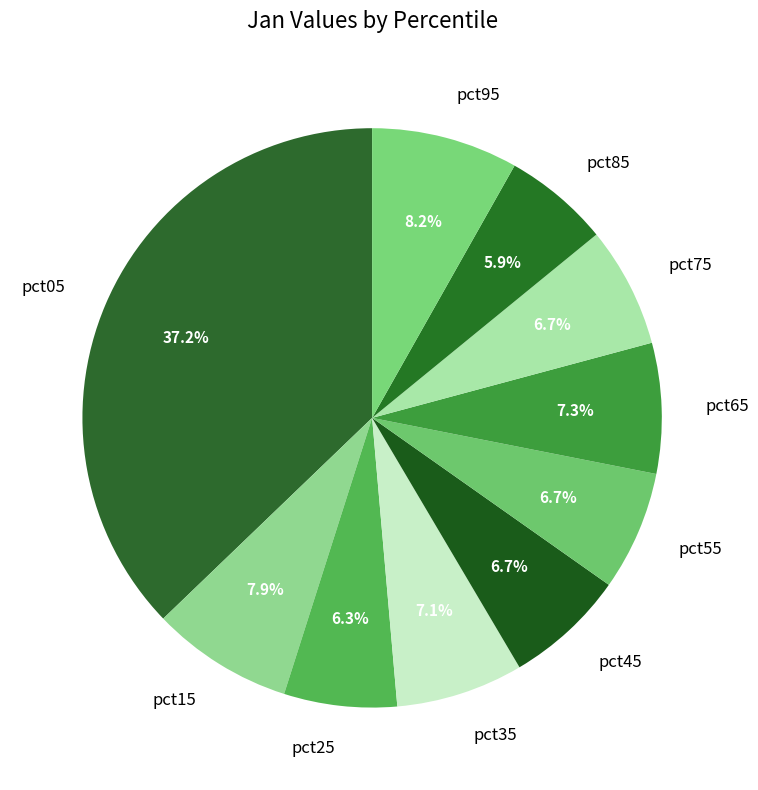

How many segments does this pie chart have?

10